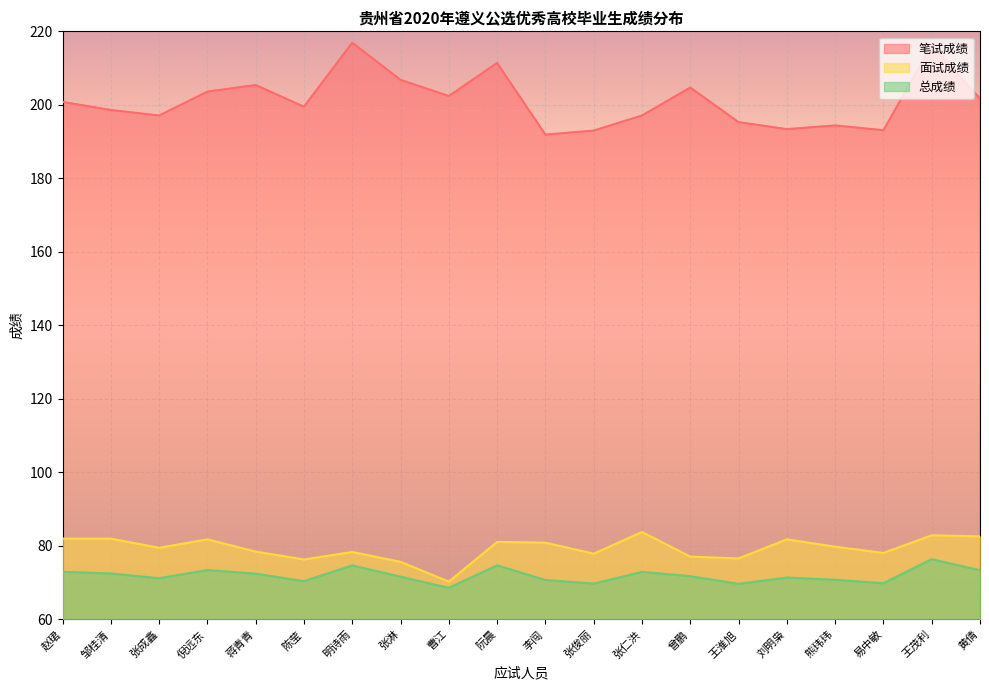

Which series has the largest total across all categories?

笔试成绩